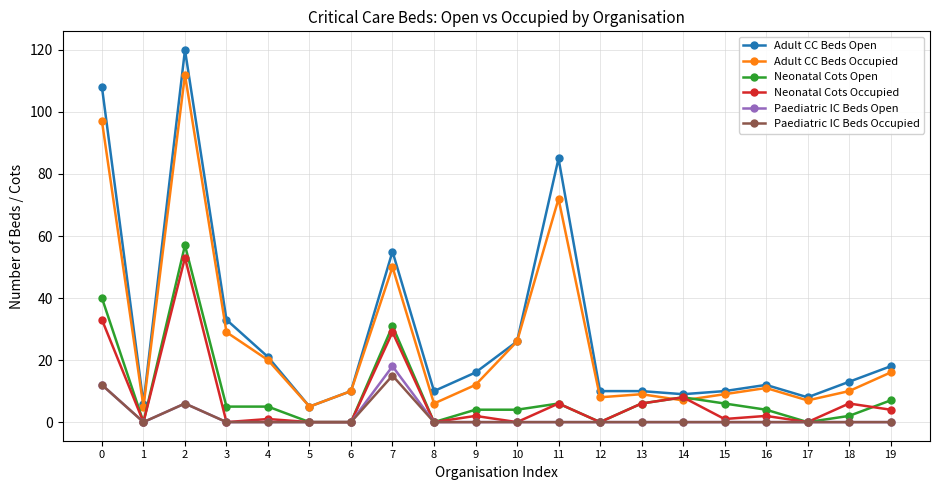

Which category has the highest value across all series?

2